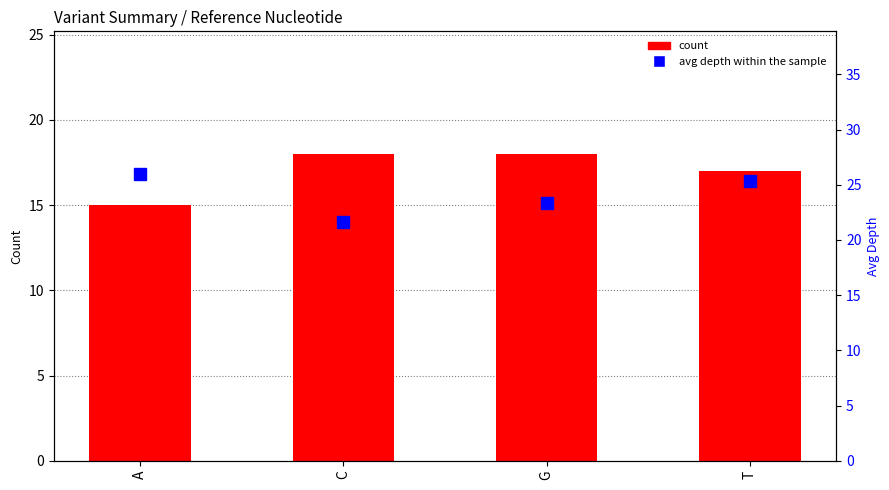

What is the label of the 4th bar from the right?

A